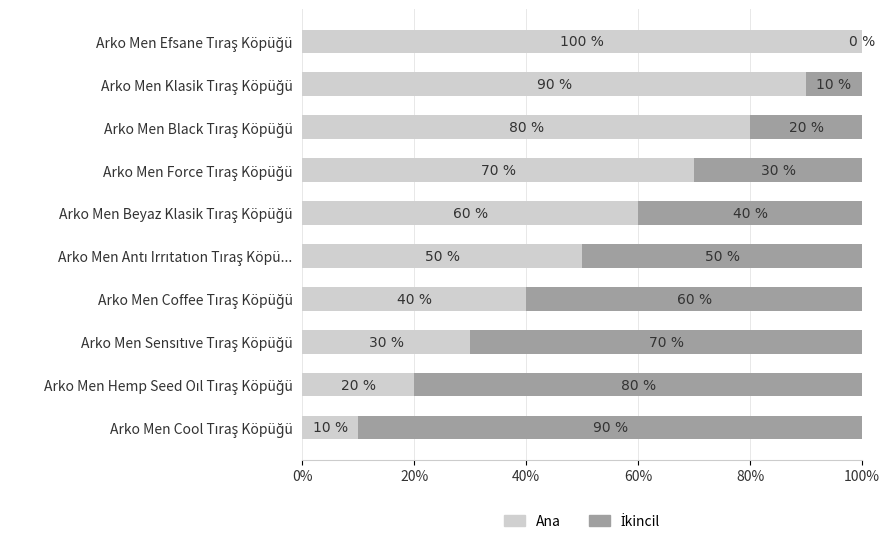

What position from the right is Arko Men Coffee Tıraş Köpüğü?

7